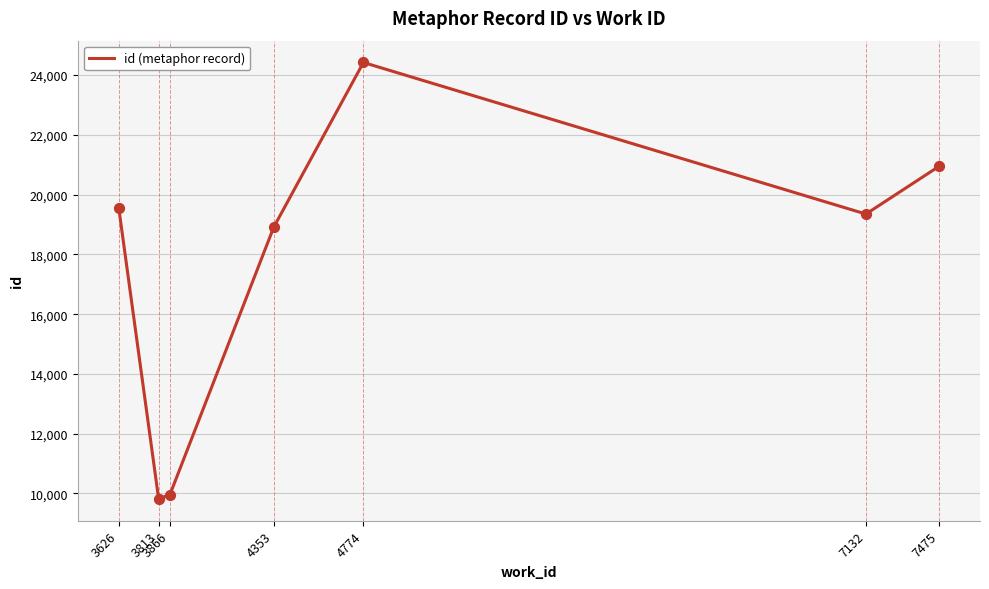

Between 4353 and 3813, which is larger?

4353